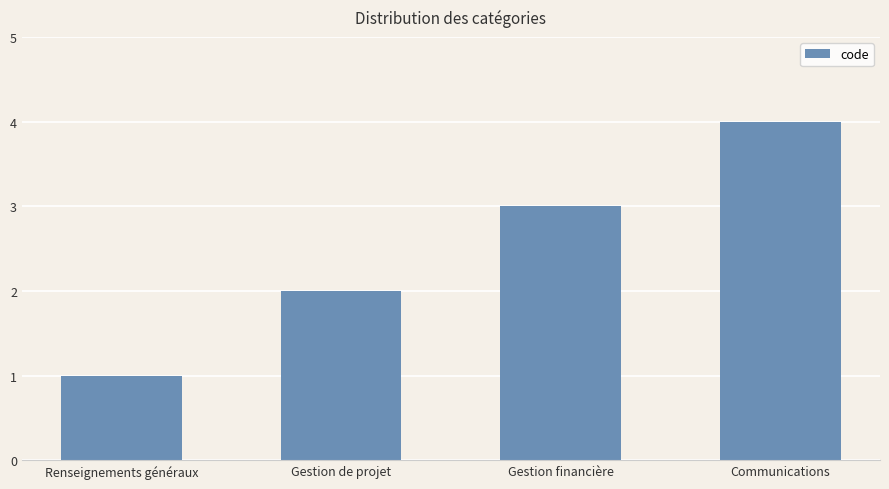

True or false: the data shows 2 at Communications.

False